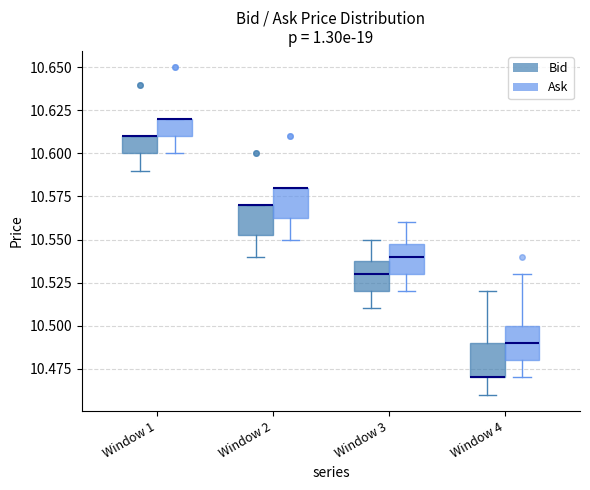

Reading left to right, read every box against the y-axis: the position of its median line, the range the box covers, and the ends of its whiskers. The values are not printed on the chart, so give them approximately, as read against the axis.

Window 1 (Bid): median 10.610 (drawn on the box's upper edge), box 10.600 to 10.610, whiskers 10.590 to 10.610
Window 1 (Ask): median 10.620 (drawn on the box's upper edge), box 10.610 to 10.620, whiskers 10.600 to 10.620
Window 2 (Bid): median 10.570 (drawn on the box's upper edge), box 10.555 to 10.570, whiskers 10.540 to 10.570
Window 2 (Ask): median 10.580 (drawn on the box's upper edge), box 10.565 to 10.580, whiskers 10.550 to 10.580
Window 3 (Bid): median 10.530, box 10.520 to 10.540, whiskers 10.510 to 10.550
Window 3 (Ask): median 10.540, box 10.530 to 10.550, whiskers 10.520 to 10.560
Window 4 (Bid): median 10.470 (drawn on the box's lower edge), box 10.470 to 10.490, whiskers 10.460 to 10.520
Window 4 (Ask): median 10.490, box 10.480 to 10.500, whiskers 10.470 to 10.530